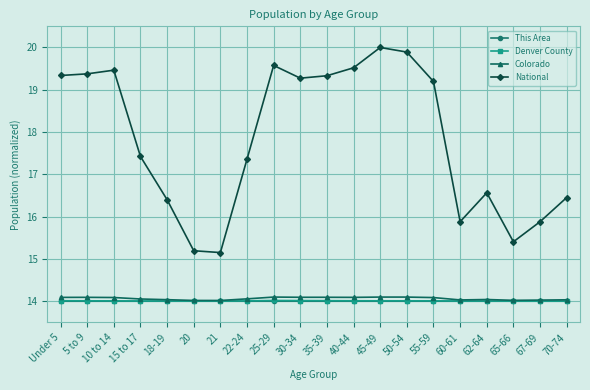

True or false: National and This Area intersect in this chart.

False